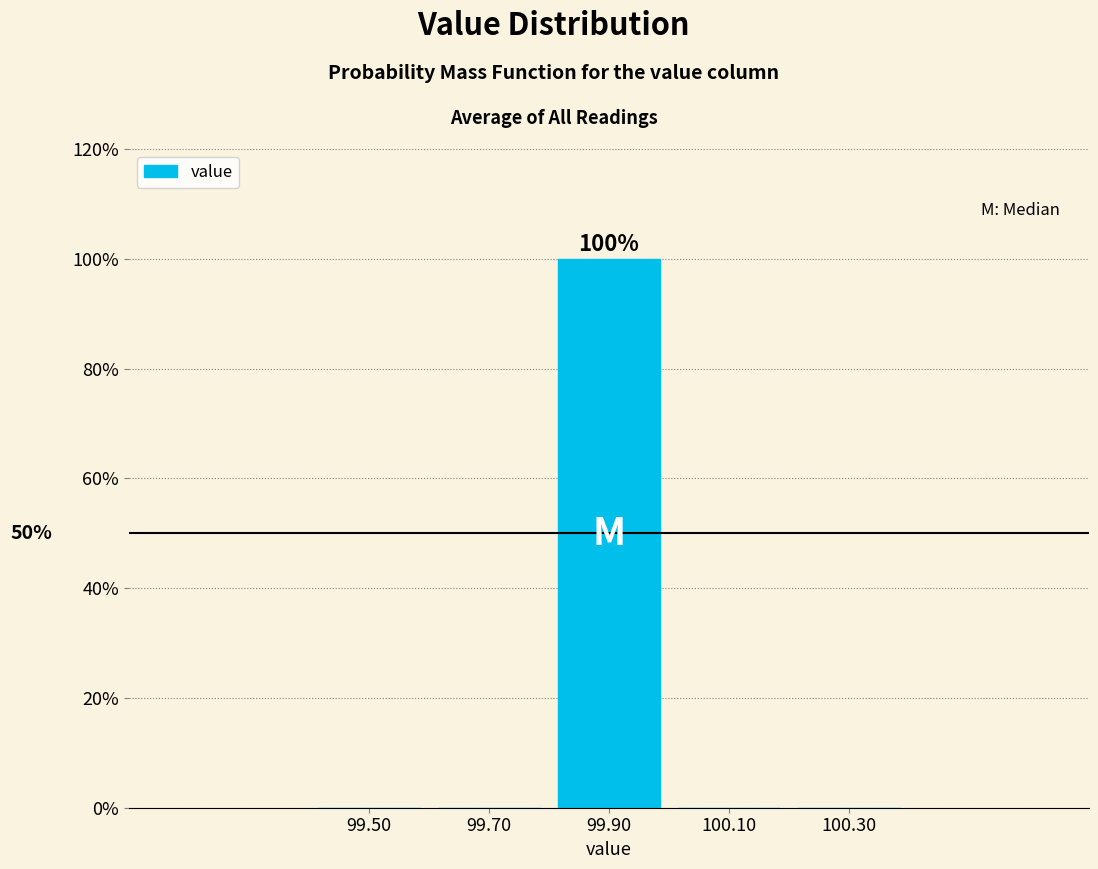

Which range on the x-axis has the tallest bar?

99.8 to 100.0